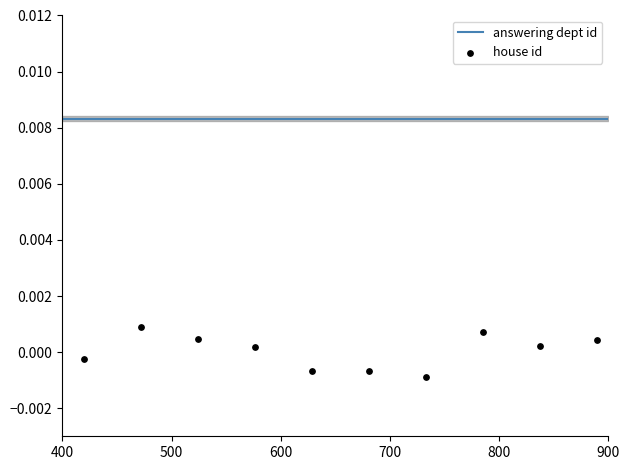

Is the value of answering dept id at 700 greater than the value of house id at 800?

Yes